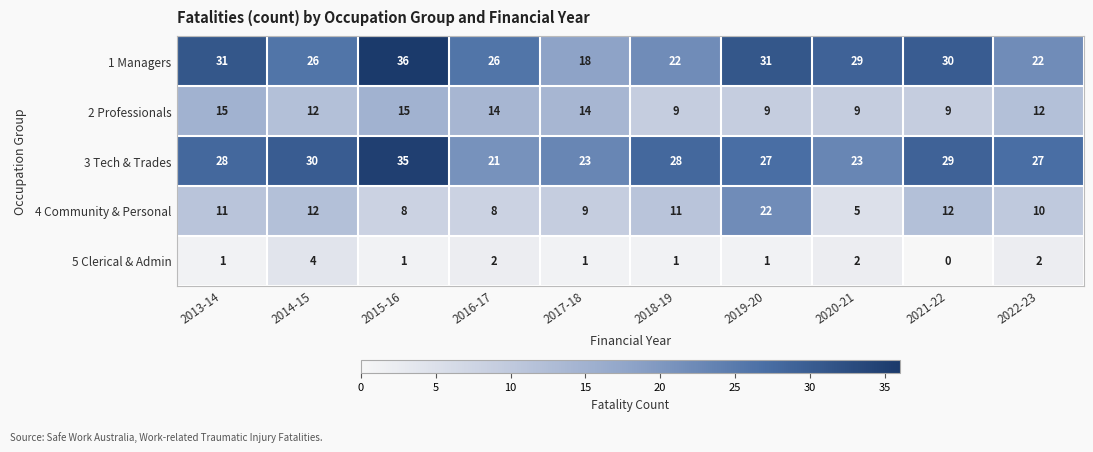

Is it true that 2 Professionals equals 14 at 2017-18?

True